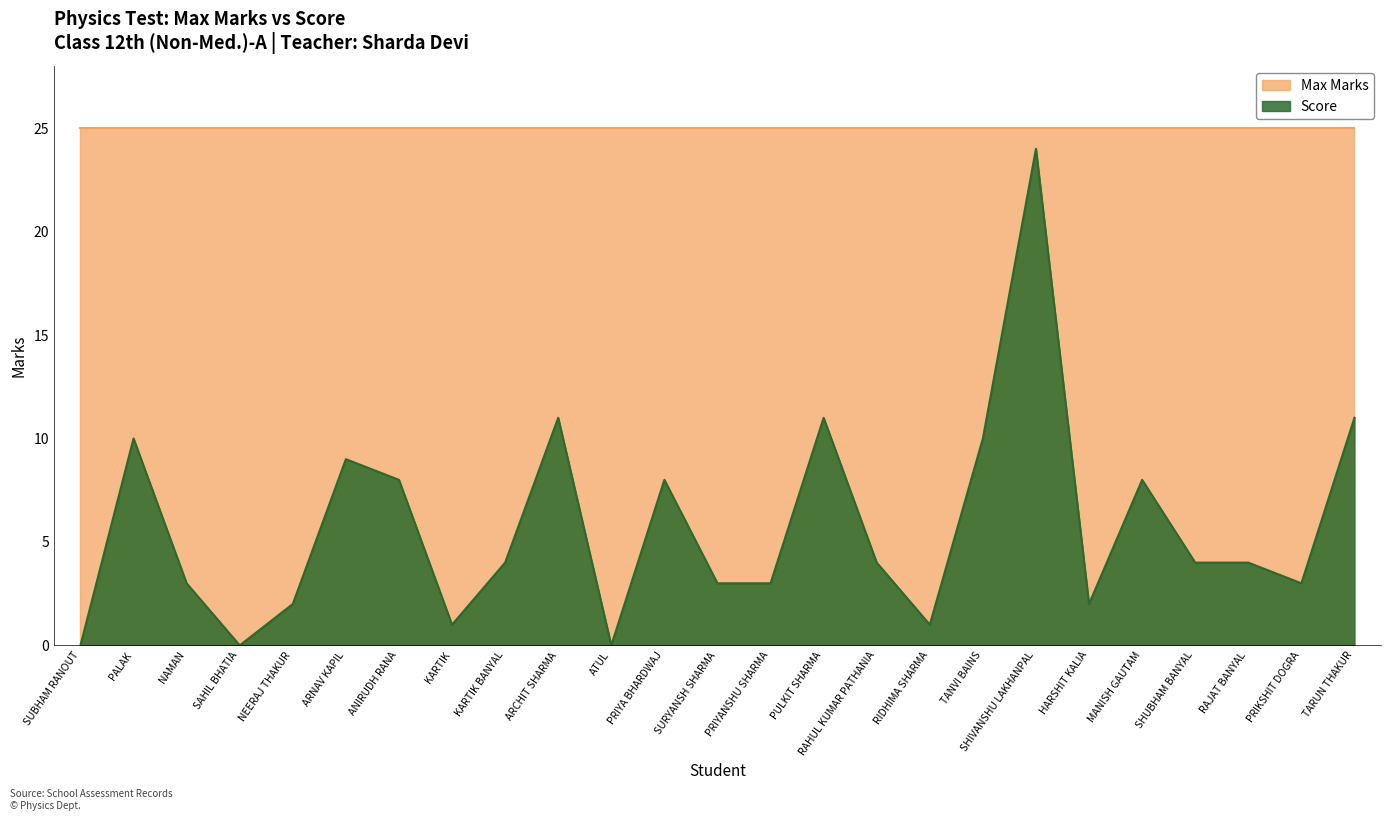

Which has a higher value, ANIRUDH RANA or PRIKSHIT DOGRA?

ANIRUDH RANA